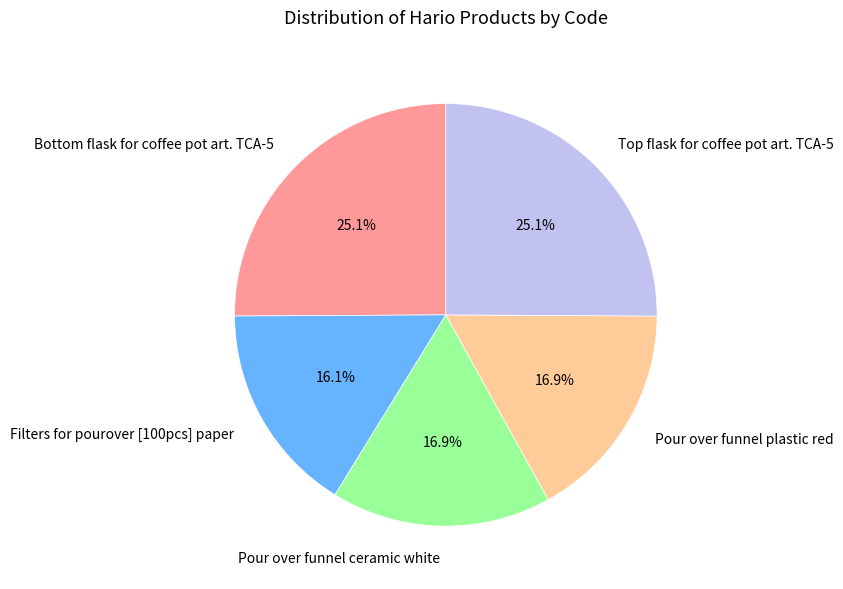

Count the number of slices in the pie.

5